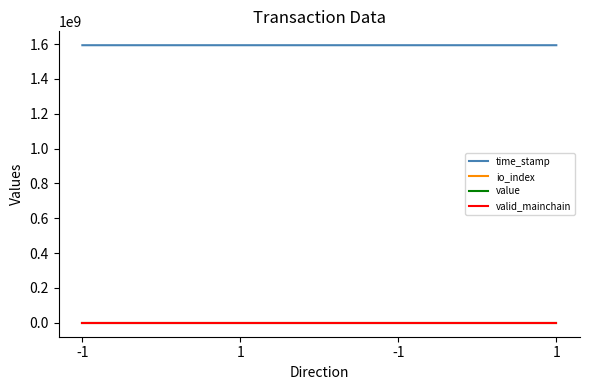

How many distinct data groups are displayed?

4